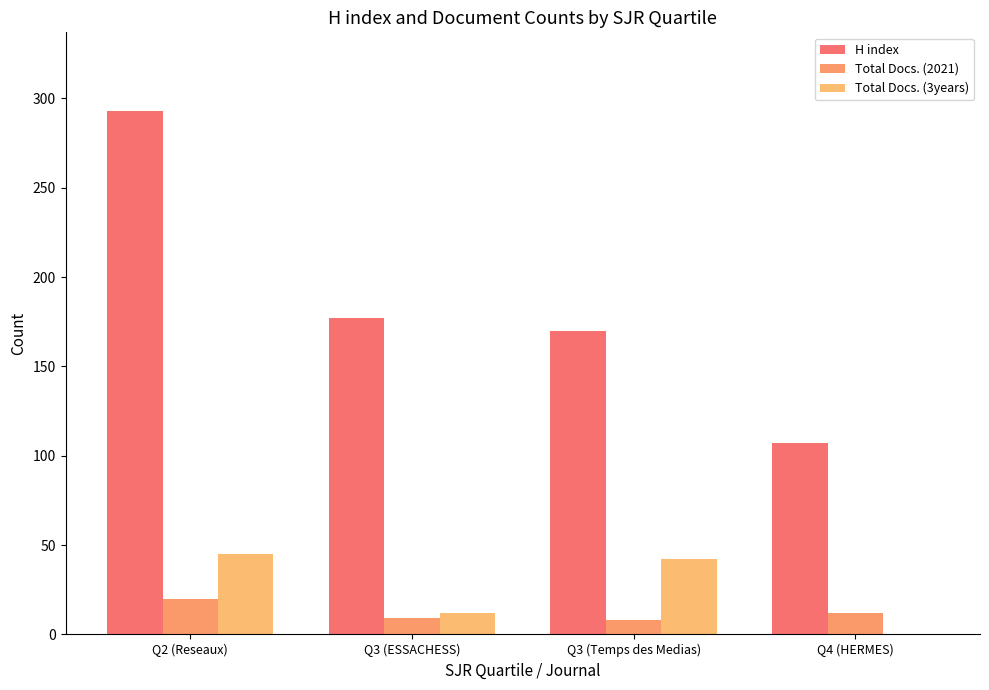

Is it true that Total Docs. (2021) equals 9 at Q3 (ESSACHESS)?

True